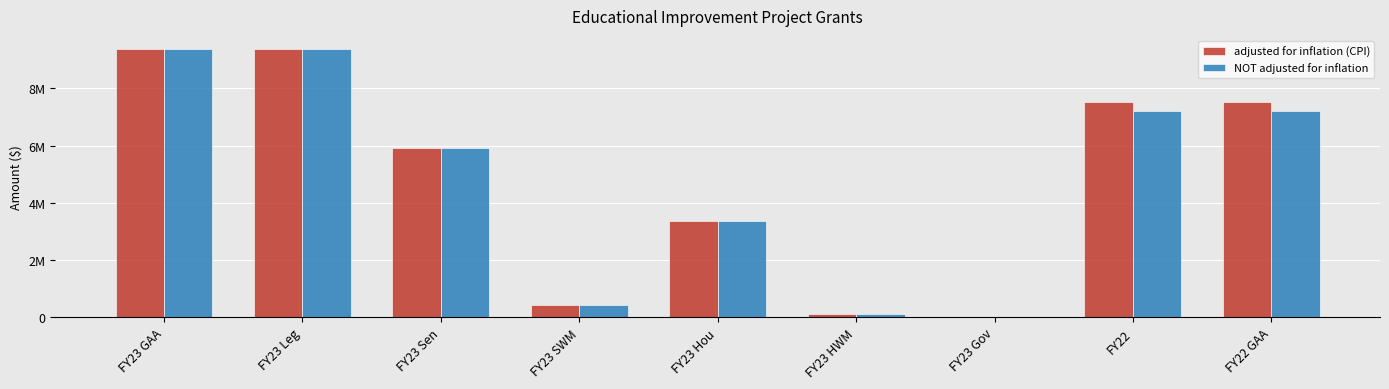

Between FY23 Gov and FY23 Sen, which is larger?

FY23 Sen